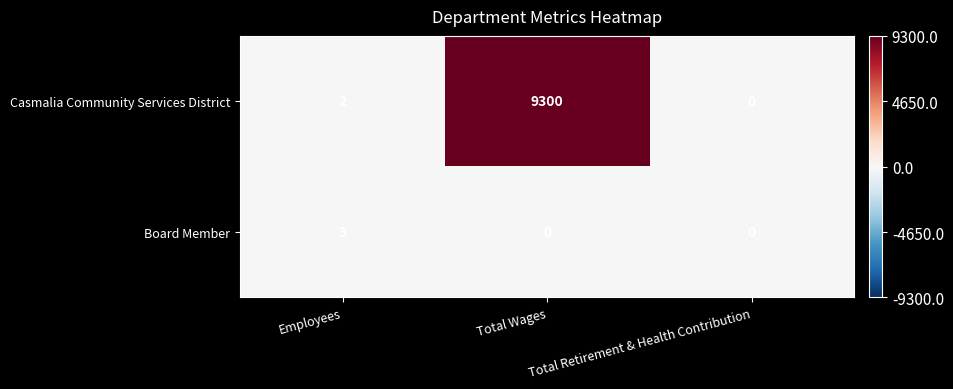

At which category is the sum across all series the highest?

Total Wages